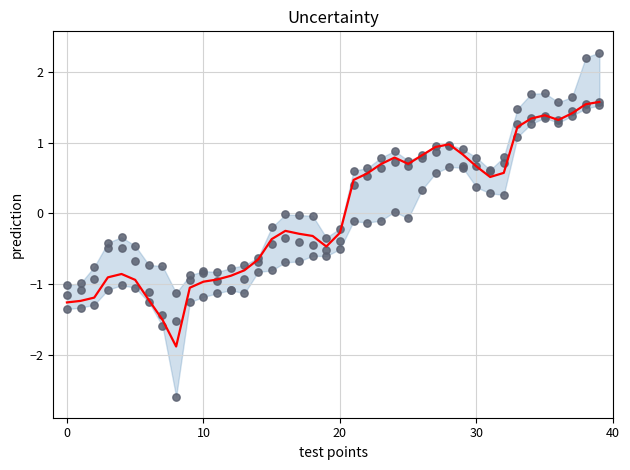

What is the total value across all series at 19?

-1.9